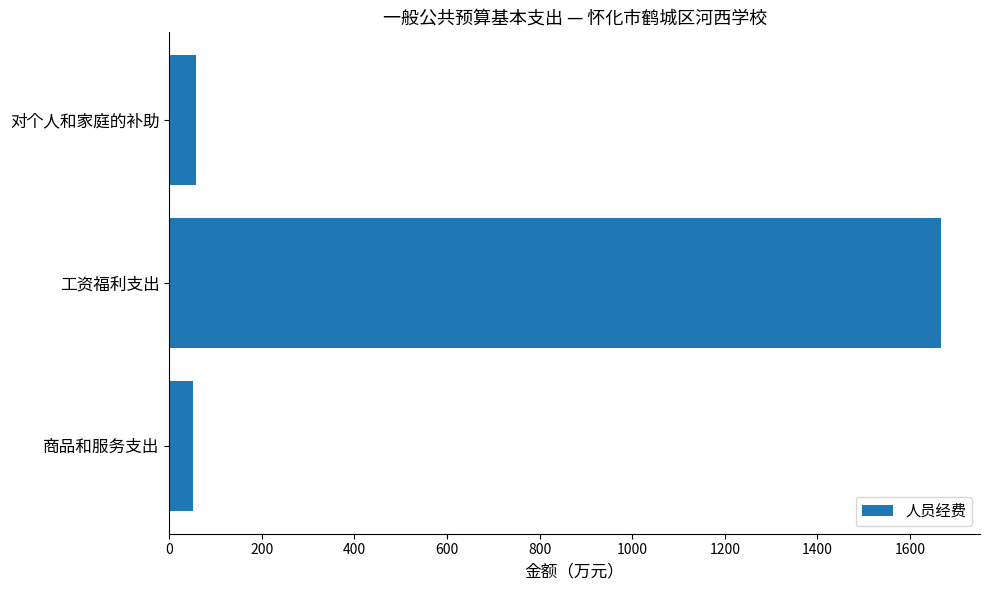

Read the value at 商品和服务支出.

51.4